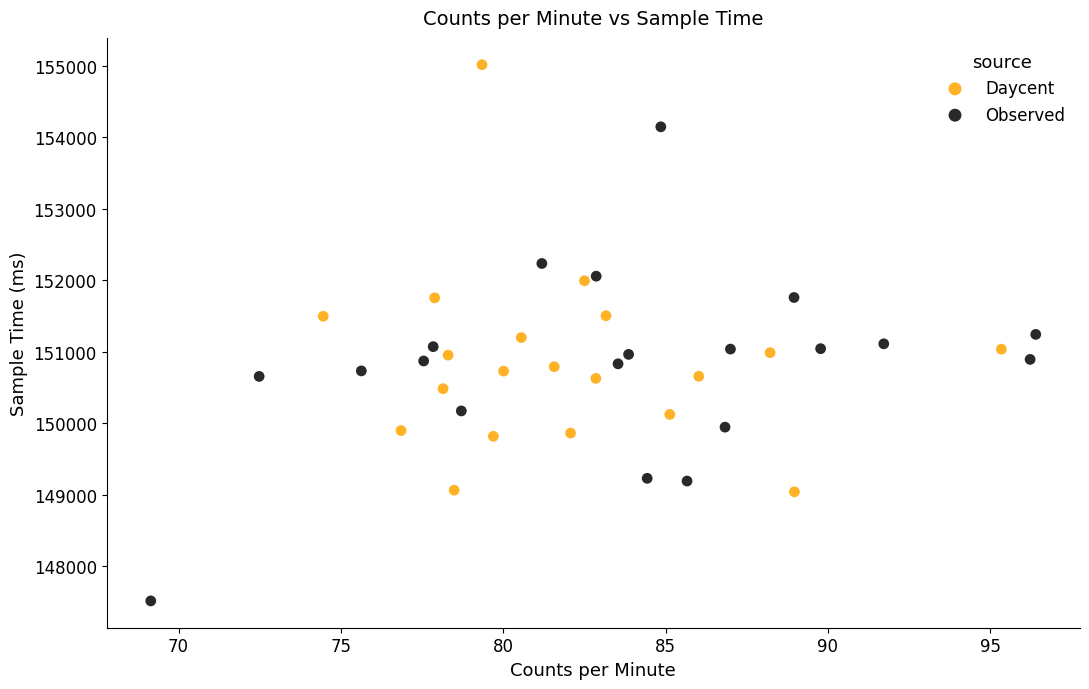

Which series contains the lowest Y value?

Observed